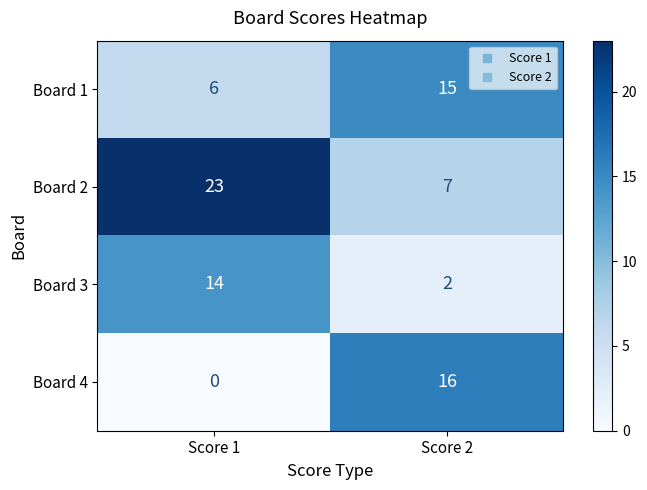

What is the minimum value for Board 2?

7